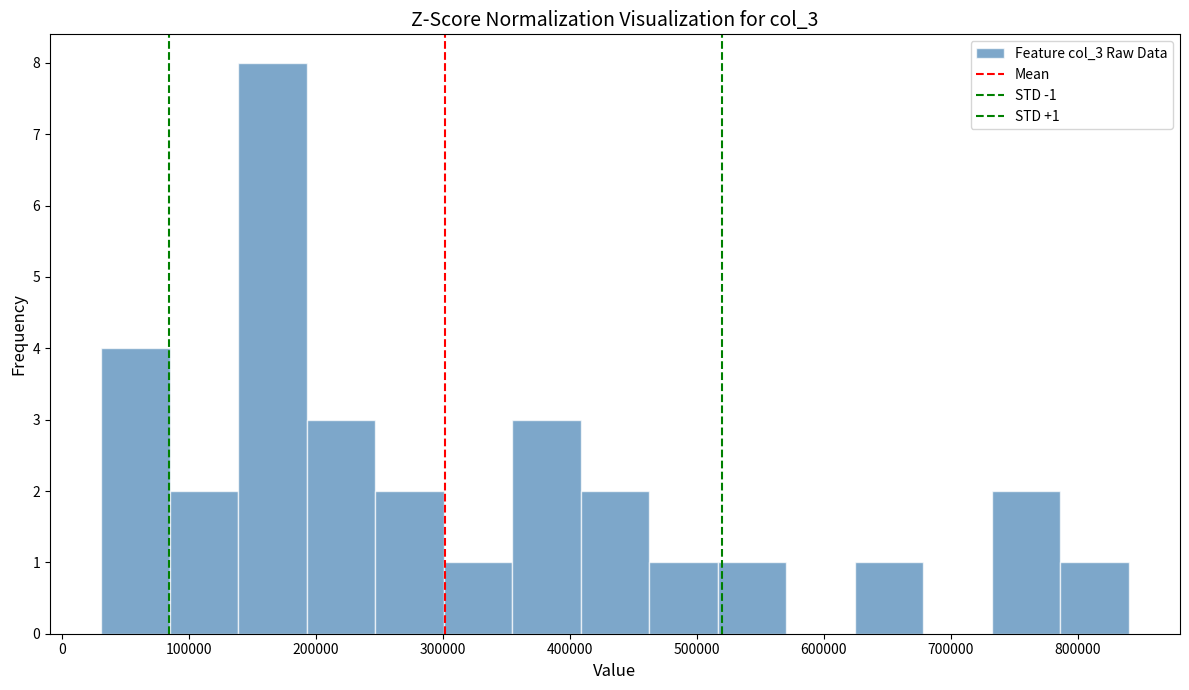

Over which range of the x-axis is the bar tallest?

140000 to 190000